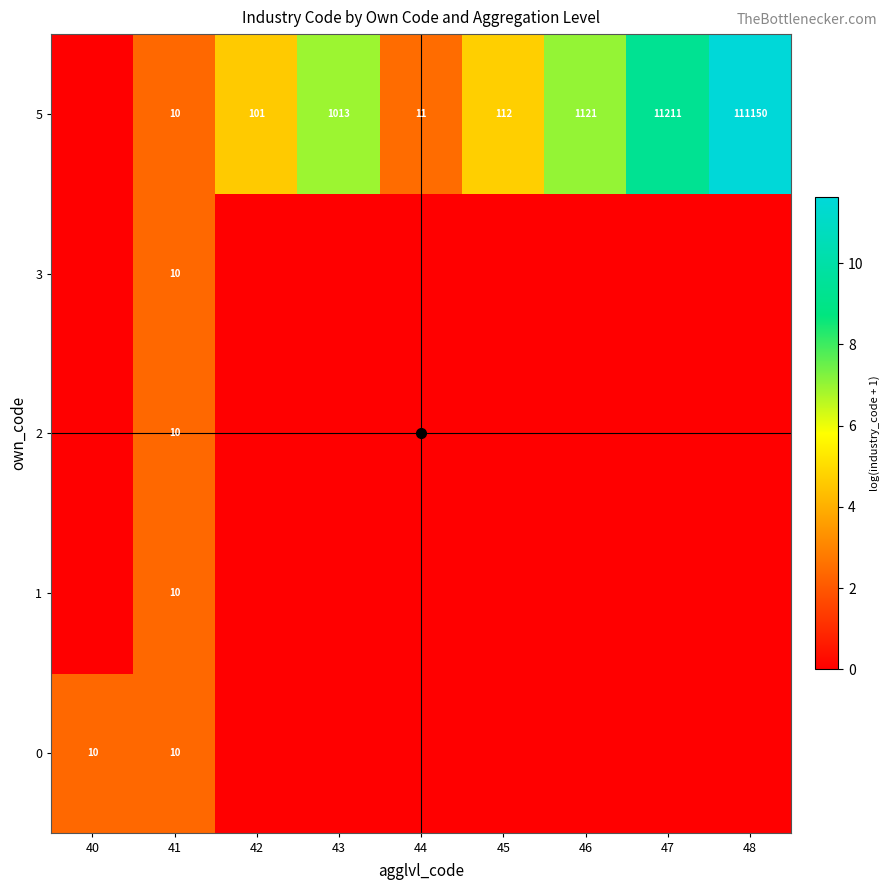

Rank the series by their maximum value, from highest to lowest.

5, 0, 1, 2, 3